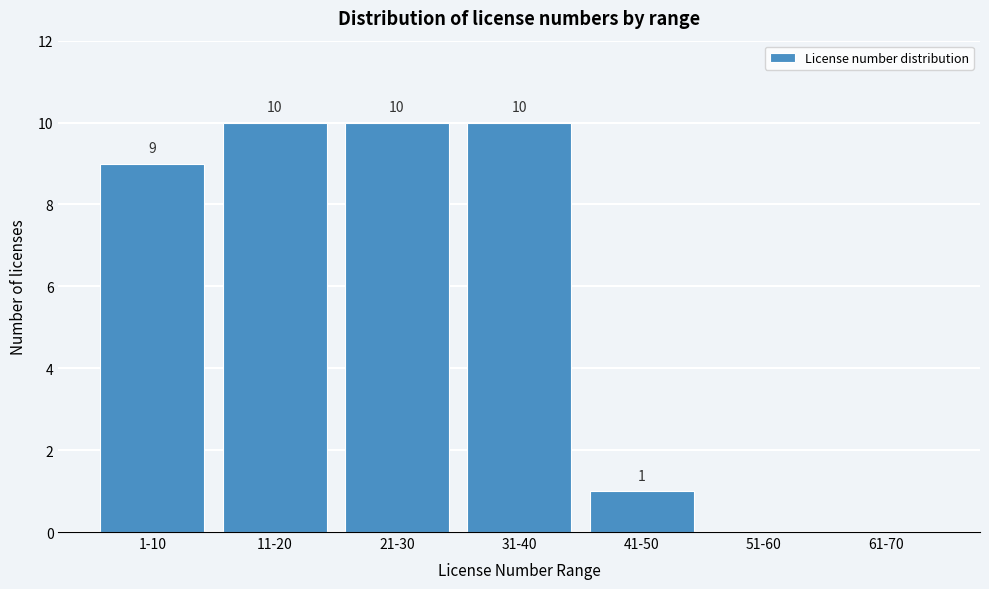

Reading left to right, transcribe all the data shown in this chart.

1-10=9	11-20=10	21-30=10	31-40=10	41-50=1	51-60=0	61-70=0